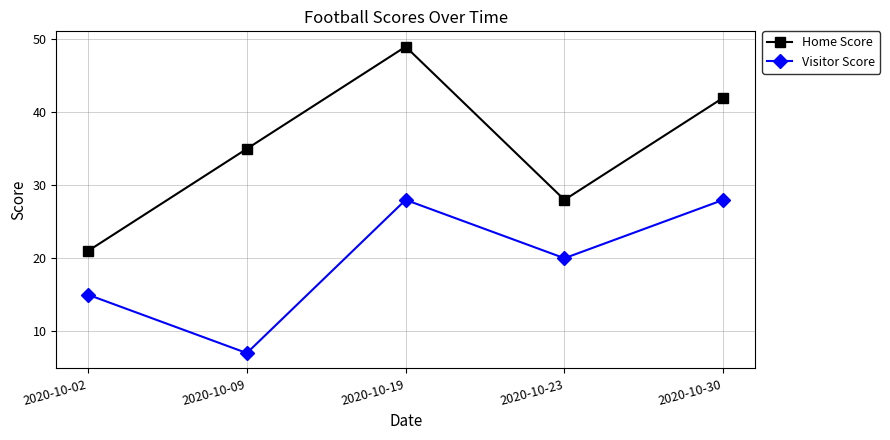

At which label does Home Score reach its peak?

2020-10-19